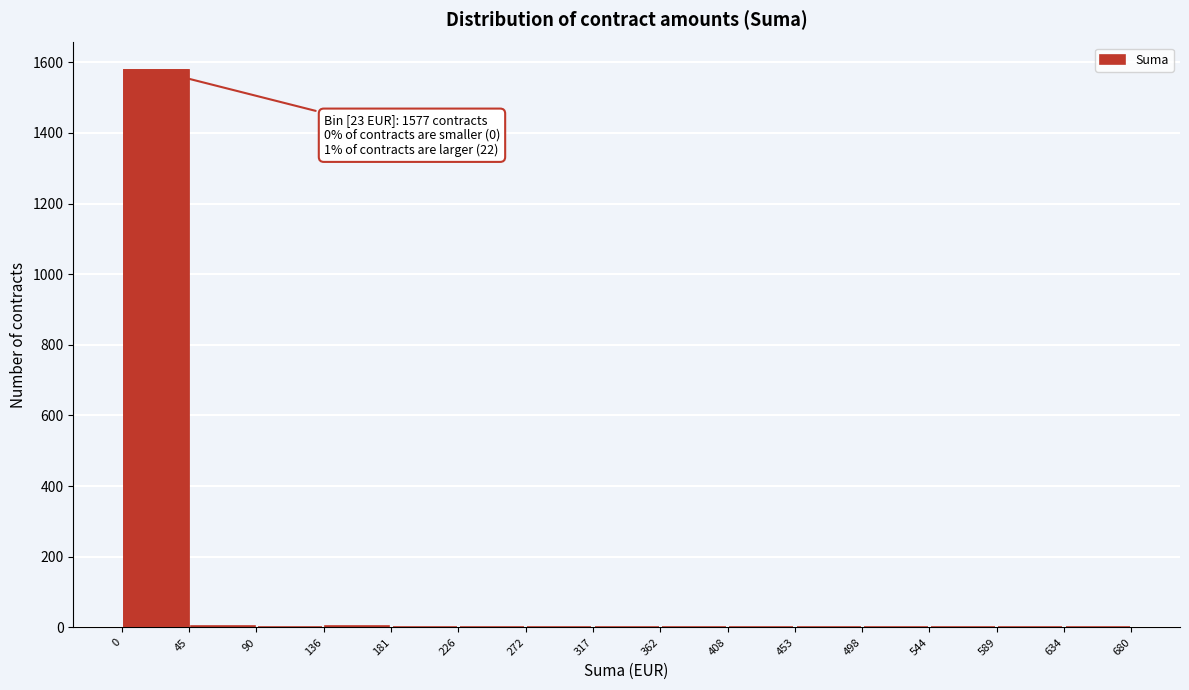

Over which range of the x-axis is the bar tallest?

0 to 45